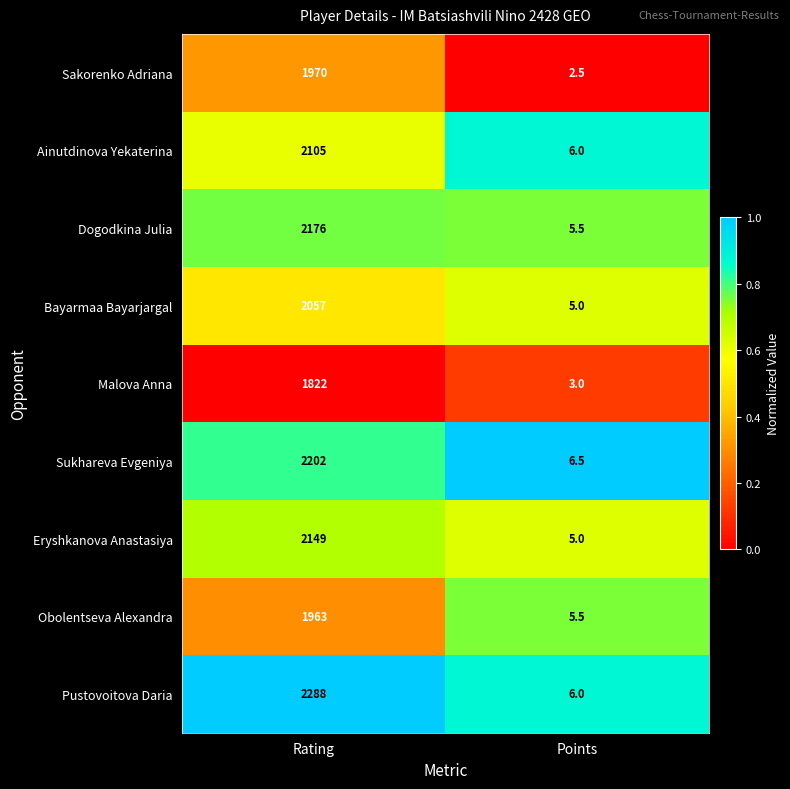

Reading left to right, what are all the values shown in this chart?

Sakorenko Adriana: 1970.0	2.5
Ainutdinova Yekaterina: 2105.0	6.0
Dogodkina Julia: 2176.0	5.5
Bayarmaa Bayarjargal: 2057.0	5.0
Malova Anna: 1822.0	3.0
Sukhareva Evgeniya: 2202.0	6.5
Eryshkanova Anastasiya: 2149.0	5.0
Obolentseva Alexandra: 1963.0	5.5
Pustovoitova Daria: 2288.0	6.0